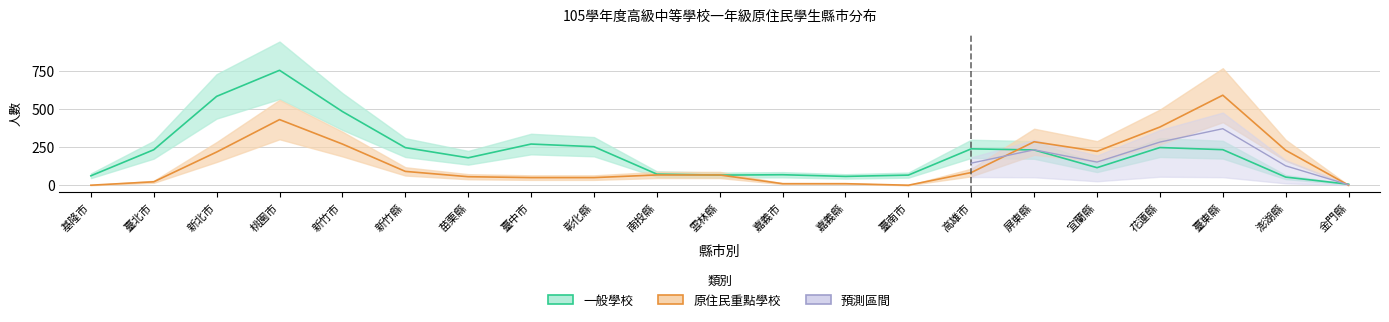

True or false: 原住民重點學校 has a value of 316 at 金門縣.

False